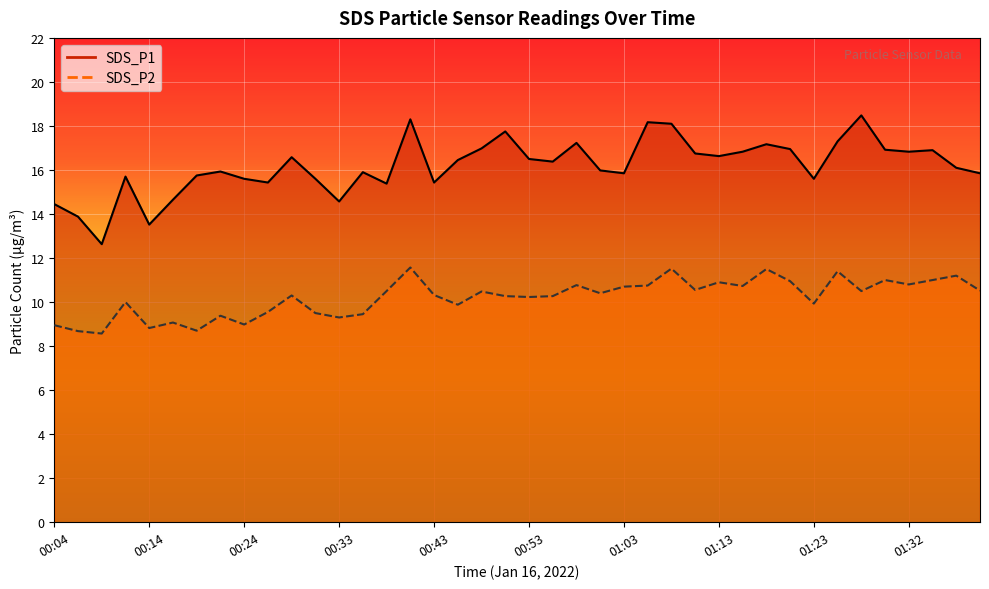

Reading left to right, list all the values displayed in this chart.

SDS_P1: 14.4	13.9	12.6	15.7	13.5	14.7	15.8	15.9	15.6	15.4	16.6	15.6	14.6	15.9	15.4	18.3	15.4	16.4	17.0	17.8	16.5	16.4	17.2	16.0	15.8	18.2	18.1	16.8	16.6	16.8	17.2	16.9	15.6	17.3	18.5	16.9	16.8	16.9	16.1	15.8
SDS_P2: 8.9	8.7	8.6	10.0	8.8	9.1	8.7	9.4	9.0	9.6	10.3	9.5	9.3	9.4	10.5	11.6	10.3	9.9	10.5	10.3	10.2	10.3	10.8	10.4	10.7	10.8	11.5	10.6	10.9	10.7	11.5	10.9	9.9	11.4	10.5	11.0	10.8	11.0	11.2	10.5